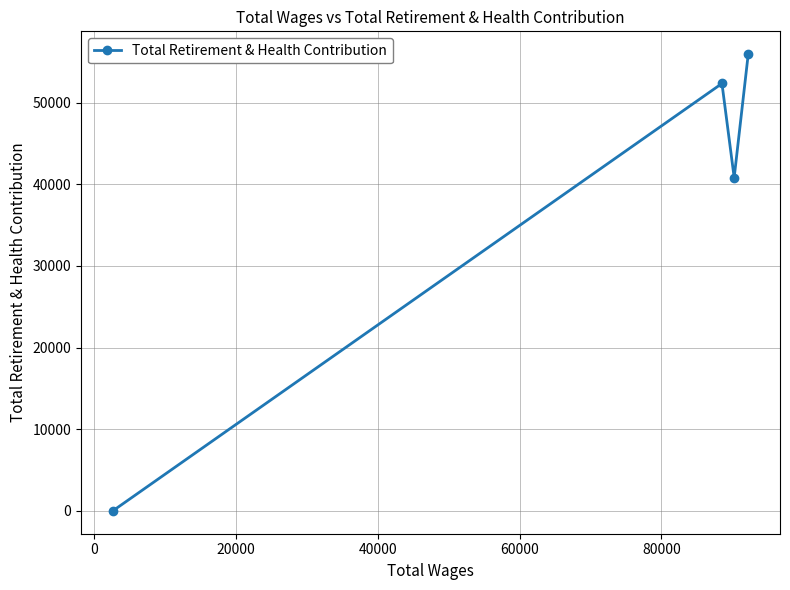

What is the greatest value displayed?

55940